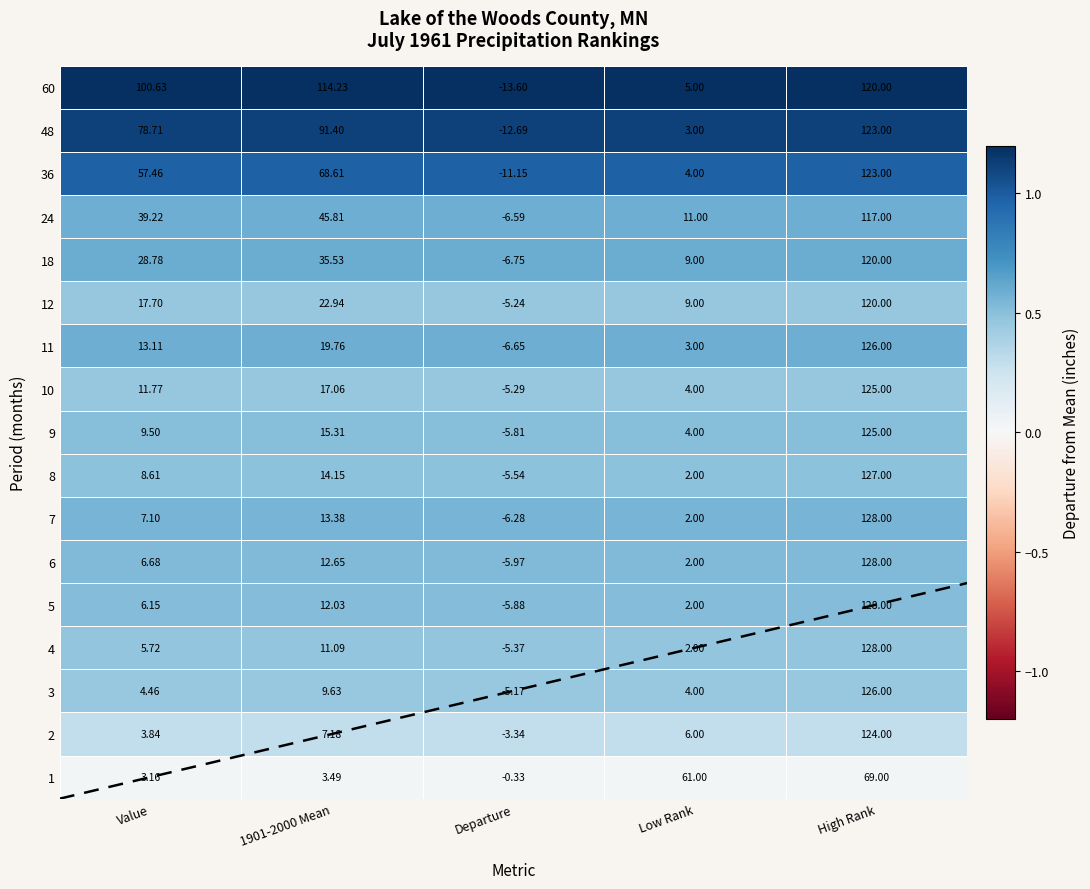

Where does the 5 series first go above 6?

Value